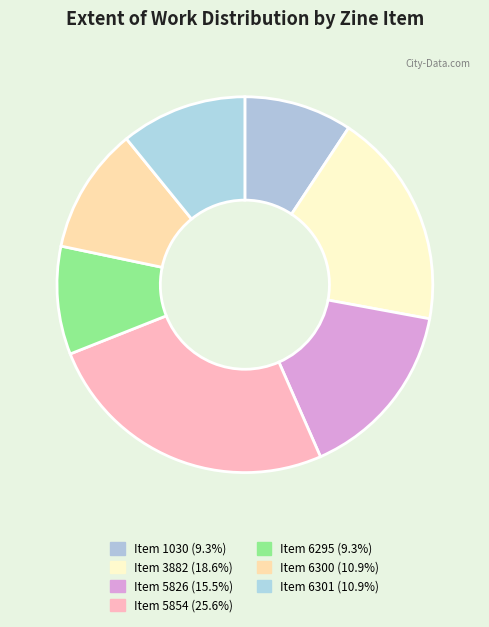

Count the number of slices in the pie.

7